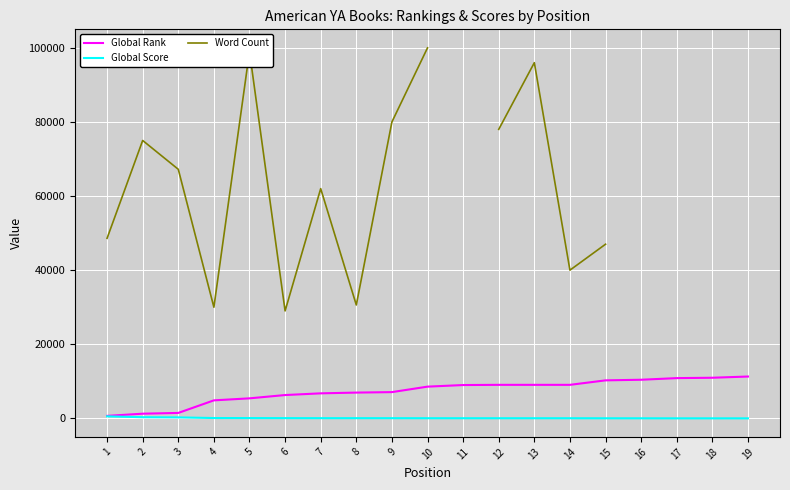

Is the value of Global Rank at 16 greater than the value of Global Score at 8?

Yes